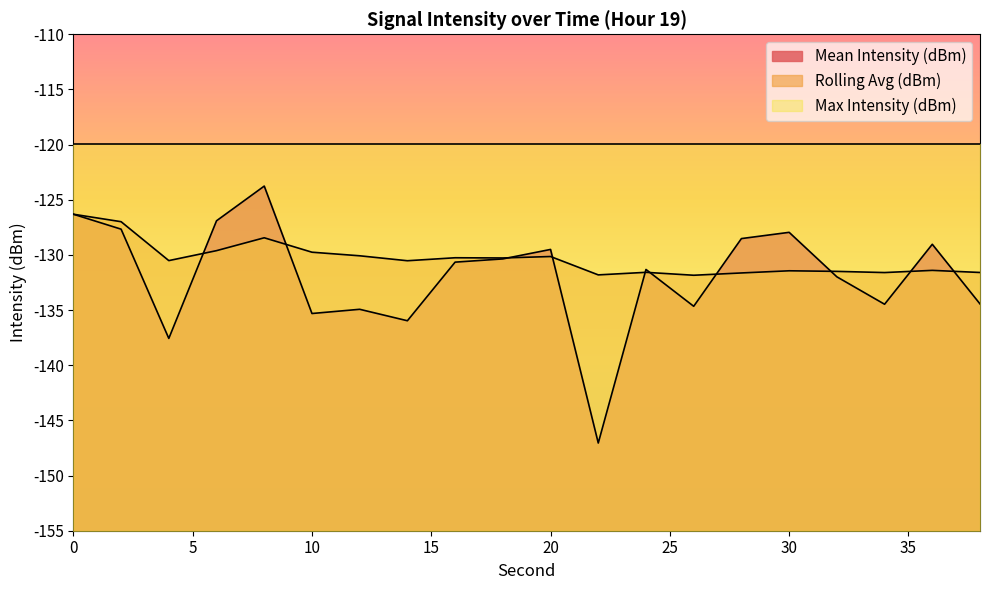

What is the difference between the Mean Intensity (dBm) values at 34 and 32?

2.5